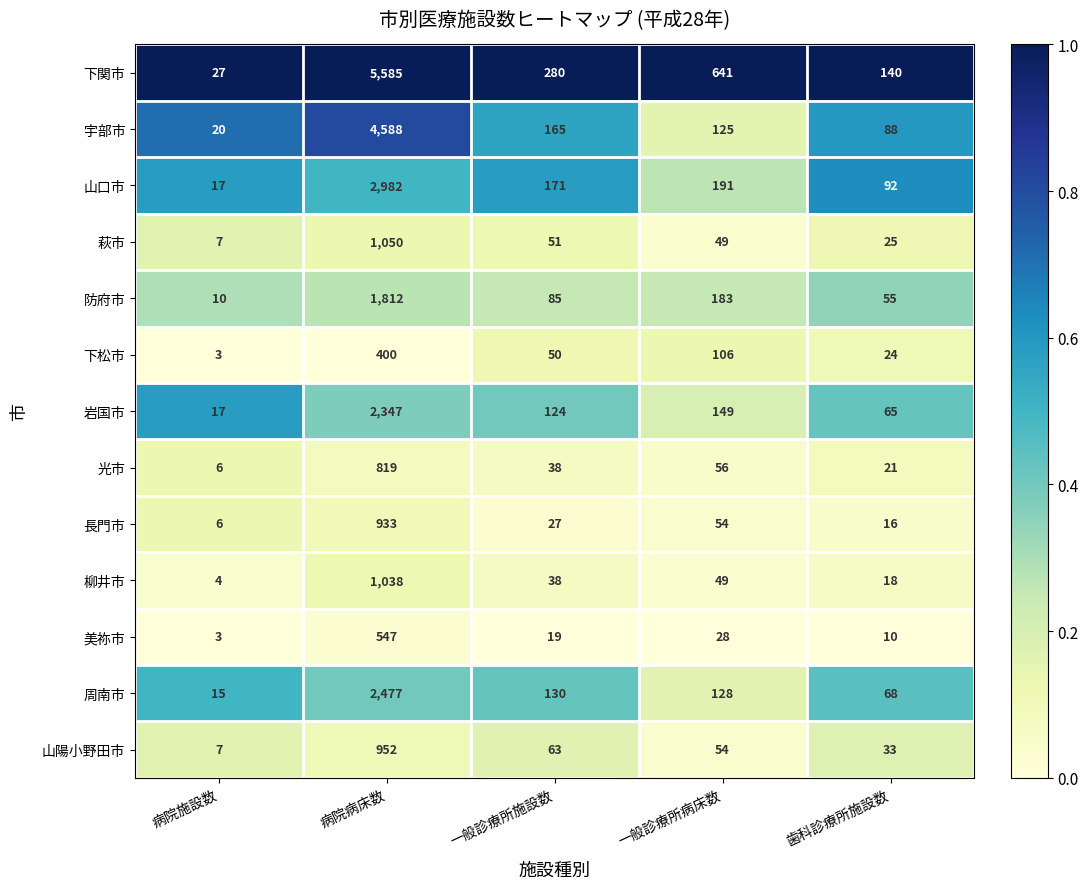

What is the approximate value of 周南市 at 一般診療所病床数?

128